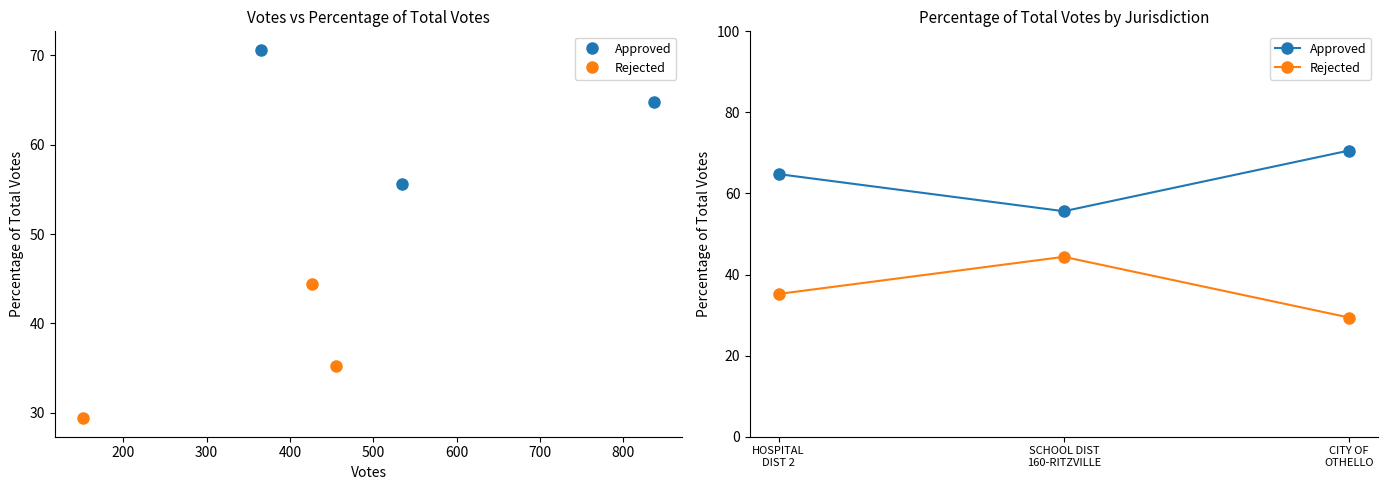

At HOSPITAL DIST 2, list the series in order from largest to smallest.

Approved, Rejected